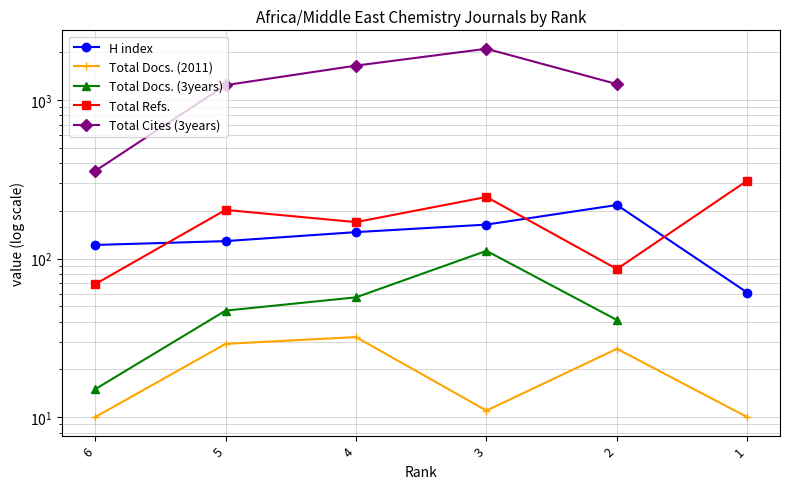

What is the value of the Total Cites (3years) point at the 4th from the left?

2109.0